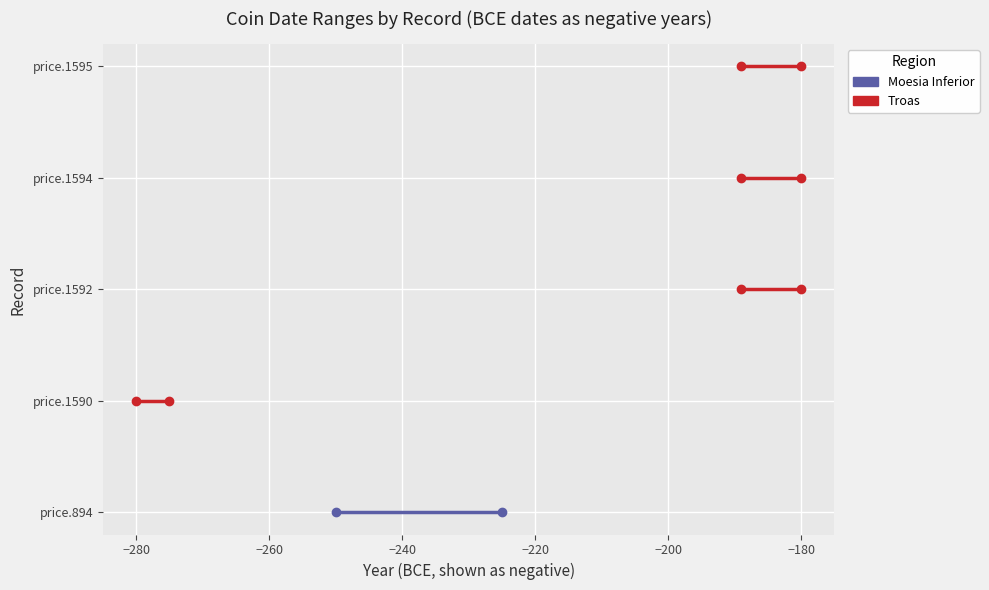

Rank the series at −280 from lowest to highest value.

Moesia Inferior, Troas